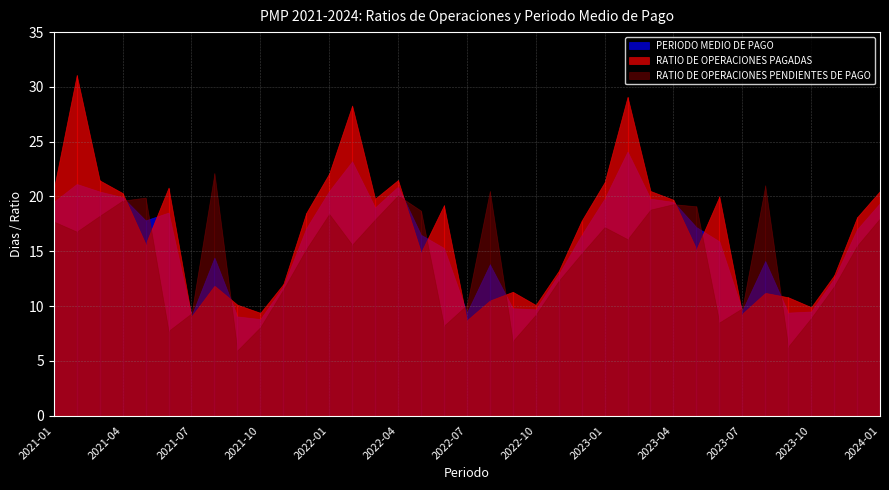

What position from the left is 2021-02?

2